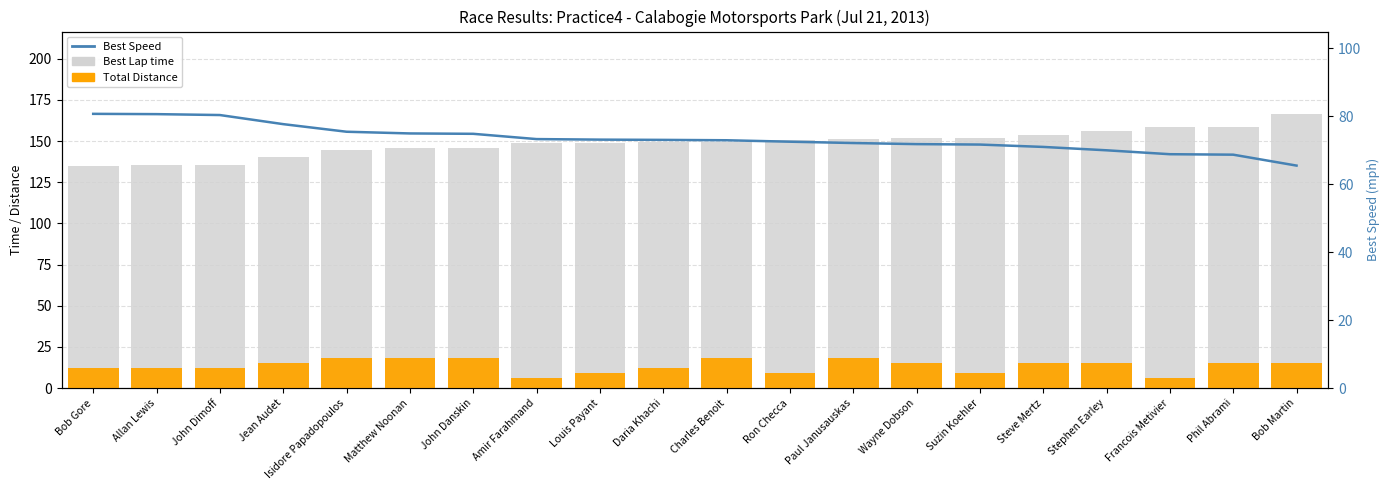

What is the sum of all Best Lap time values?

2977.1